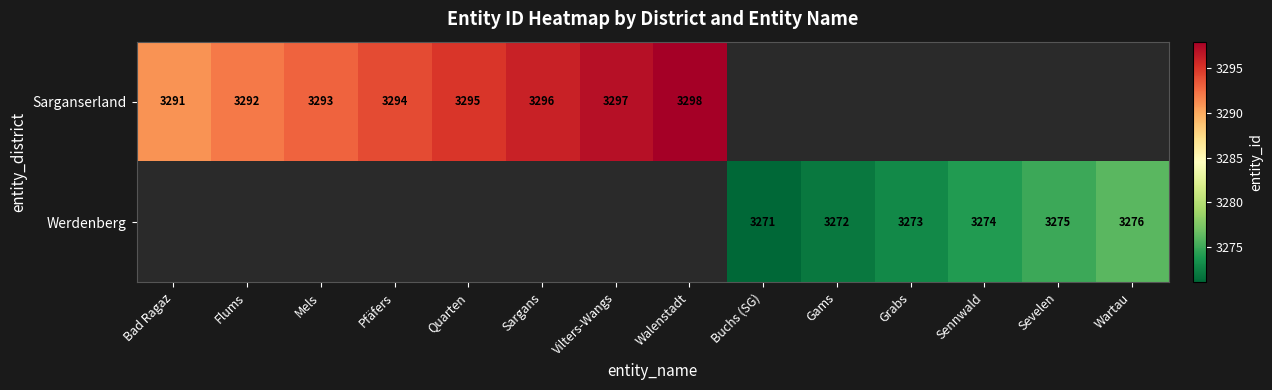

Which category has the highest value across all series?

Walenstadt